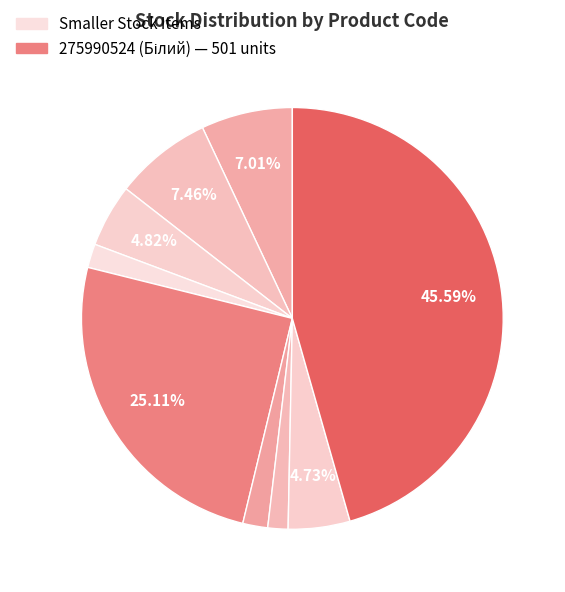

How many slices are in this pie chart?

9